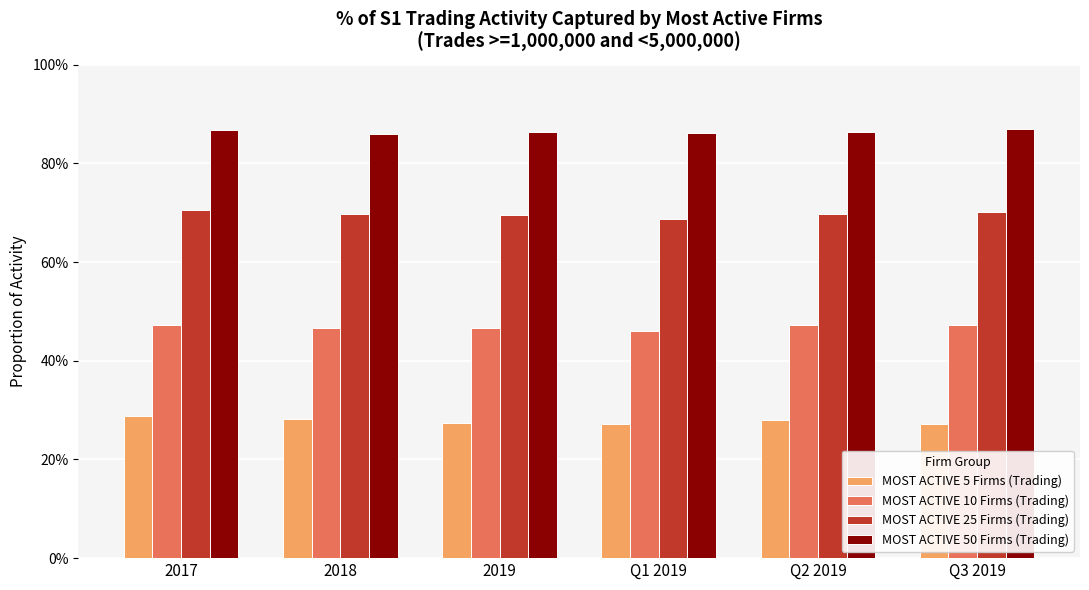

Is it true that MOST ACTIVE 50 Firms (Trading) equals 0.9 at Q2 2019?

True